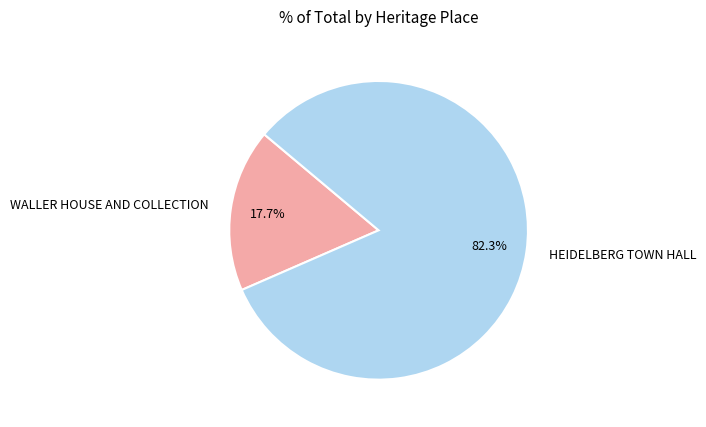

True or false: HEIDELBERG TOWN HALL accounts for 73% of the total.

False